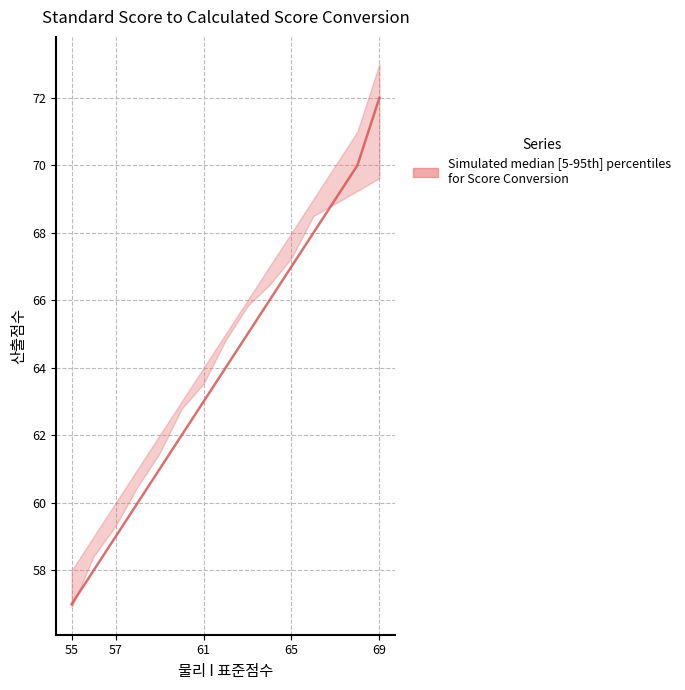

Which label corresponds to the largest value in the chart?

69